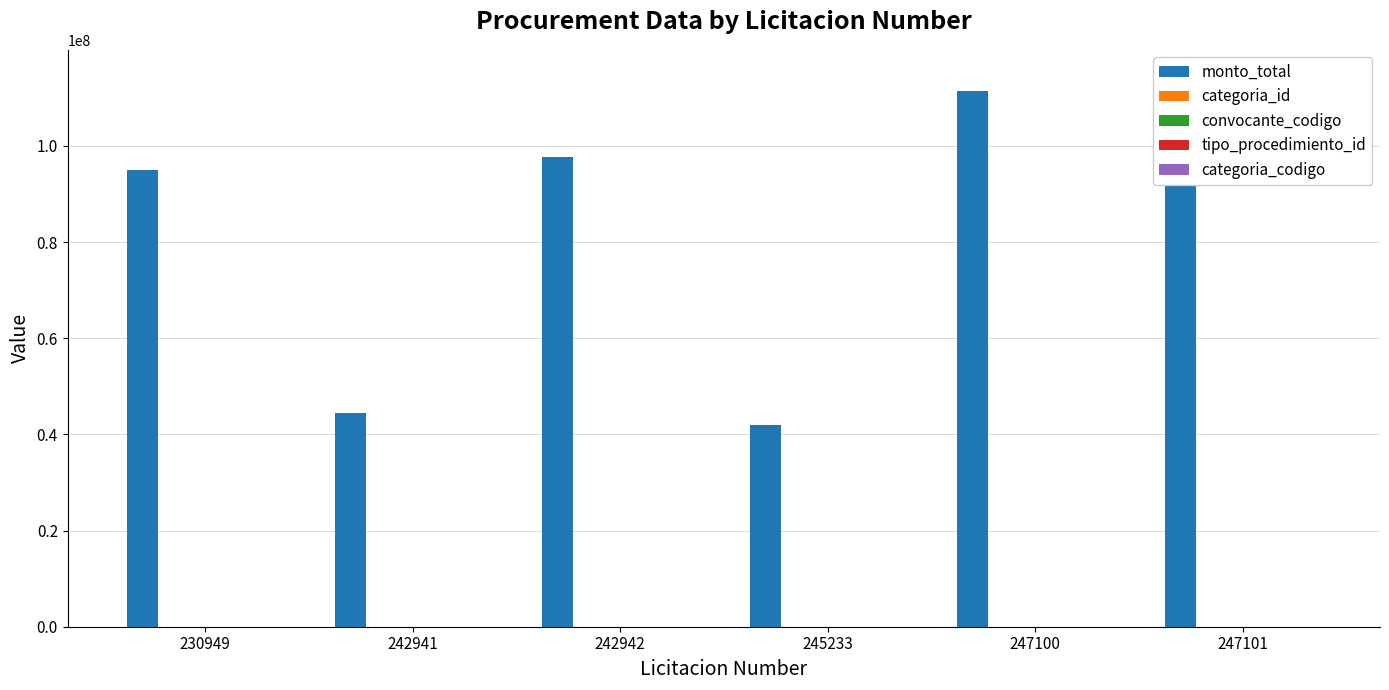

The value of tipo_procedimiento_id at 230949 is 1. True or false?

False